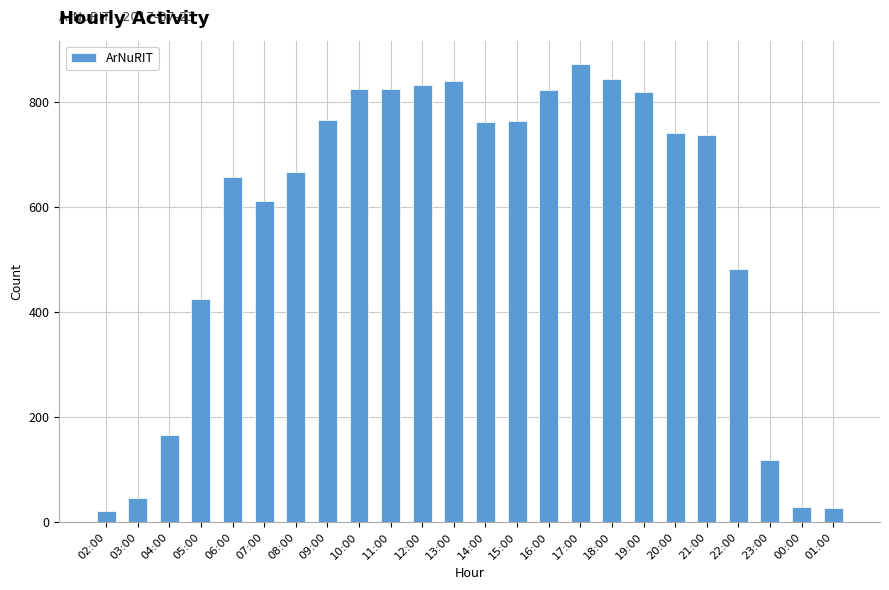

How many series are shown in this chart?

1